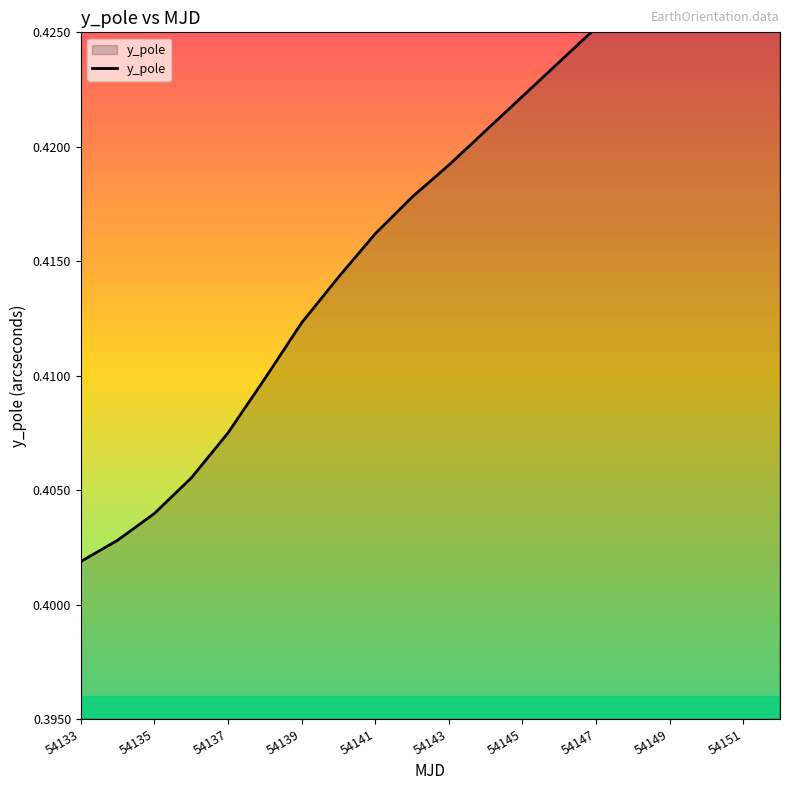

How many lines are shown in the chart?

1